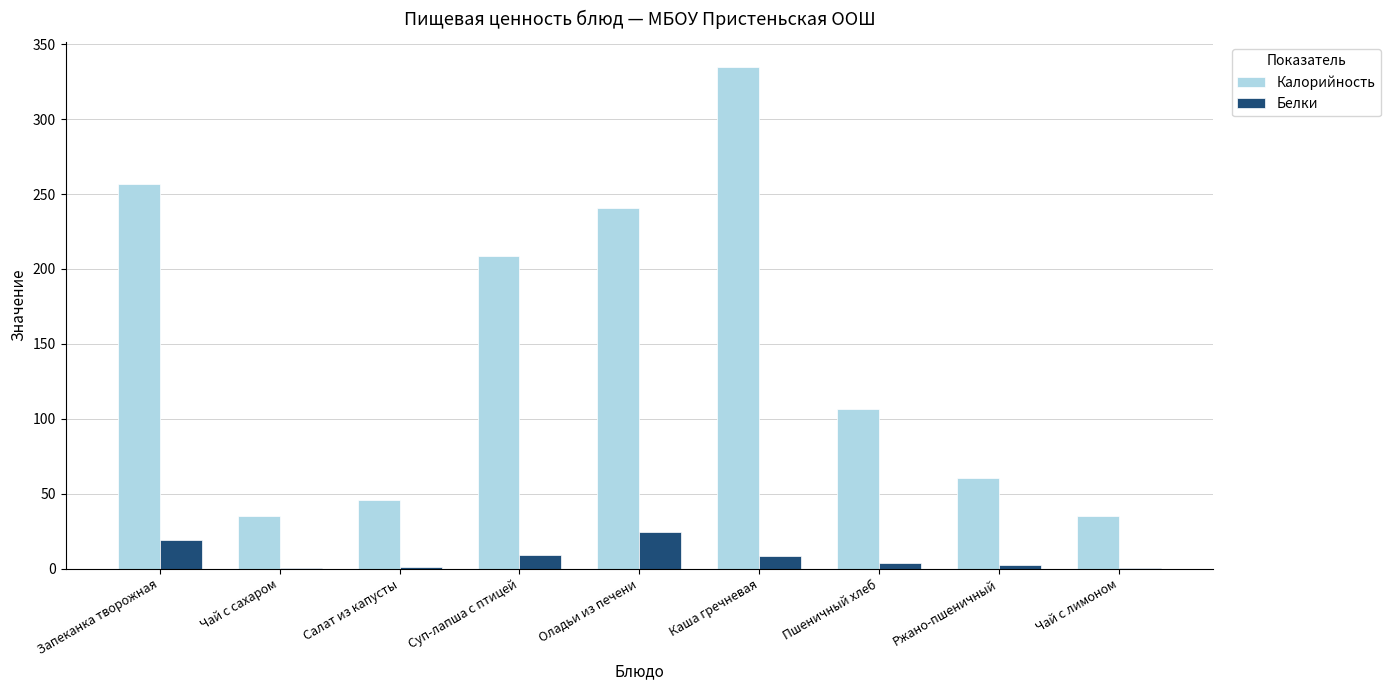

The value of Калорийность at Каша гречневая is 334.8. True or false?

True